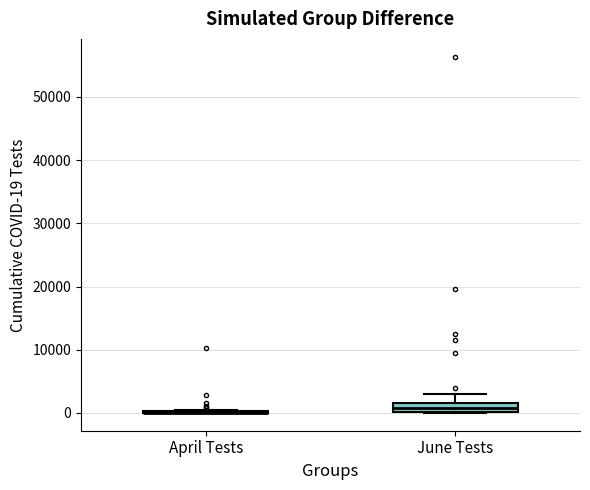

Where is the lower edge of the box for June Tests on the y-axis? The values are not printed on the chart, so give them approximately, as read against the axis.

0